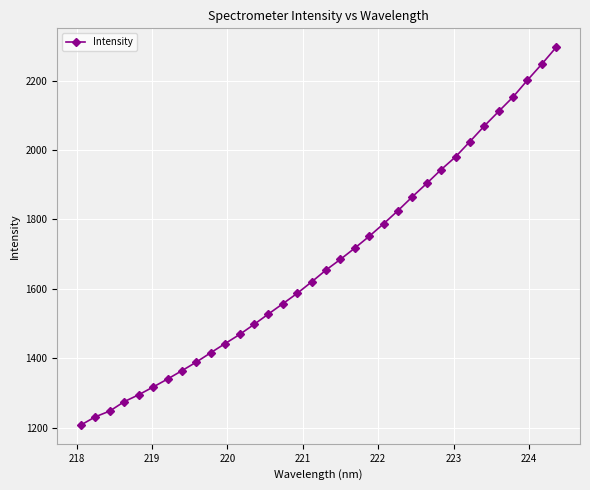

True or false: the data has more than 0 interior local peaks.

False